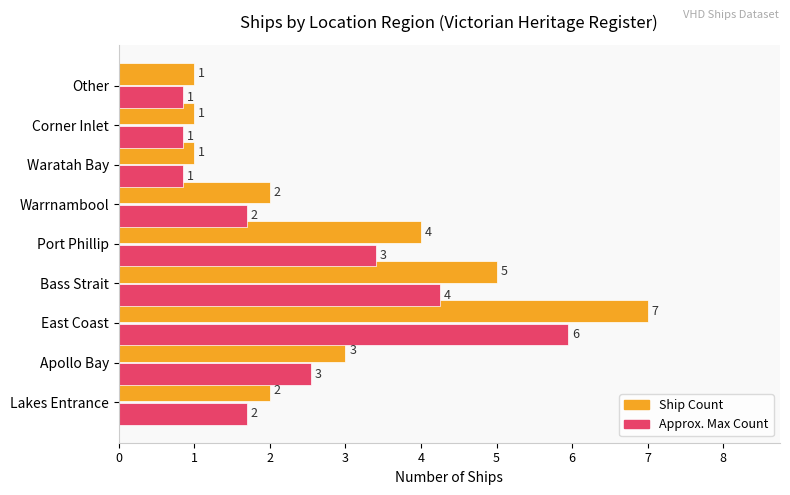

List the series in order of their peak value, lowest first.

Approx. Max Count, Ship Count